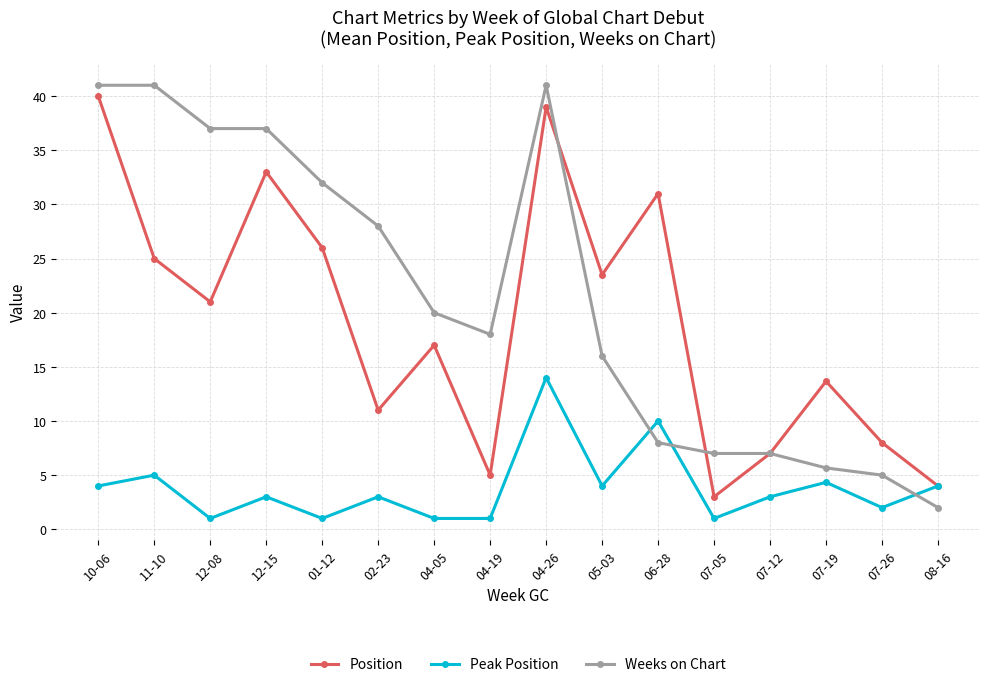

The value of Position at 04-05 is 17.0. True or false?

True